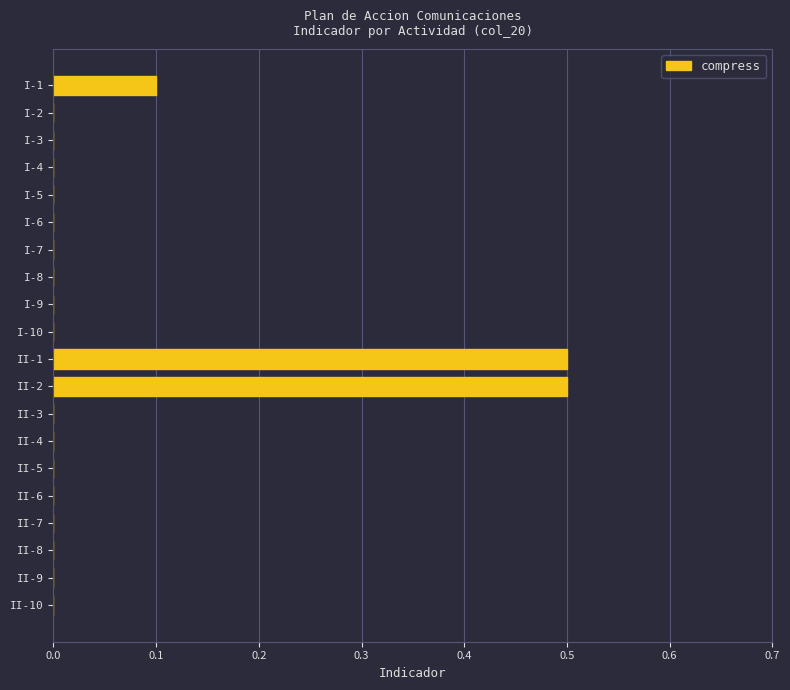

What is the maximum value shown in the chart?

0.5